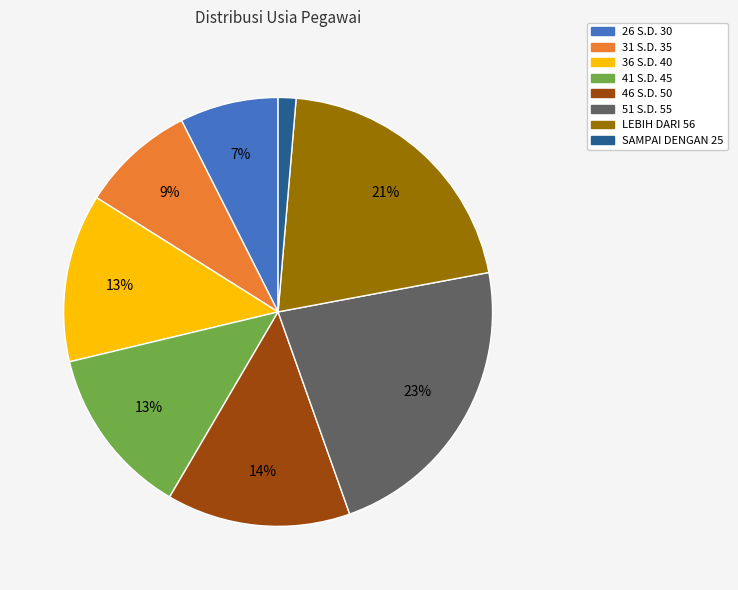

Is there any slice that represents more than half of the pie?

No